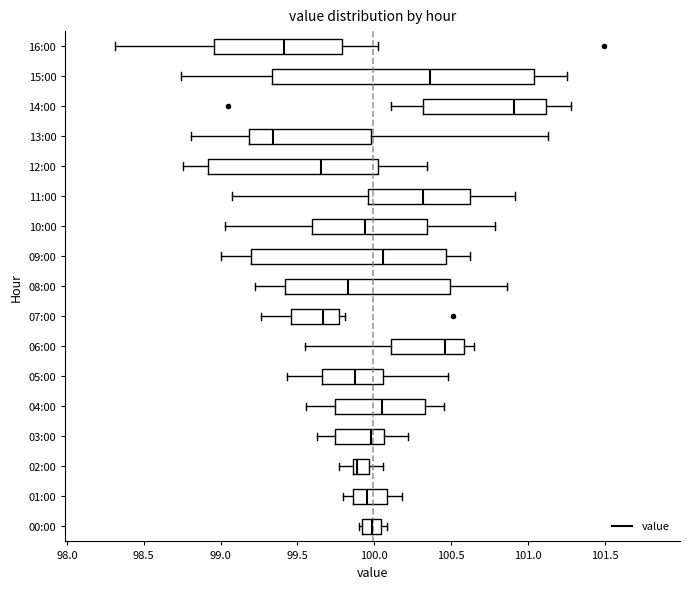

Reading bottom to top, read every box against the x-axis: the position of its median line, the range the box covers, and the ends of its whiskers. The values are not printed on the chart, so give them approximately, as read against the axis.

00:00: median 100.00, box 99.90 to 100.05, whiskers 99.90 (just left of the box's left edge) to 100.10
01:00: median 99.95, box 99.85 to 100.10, whiskers 99.80 to 100.20
02:00: median 99.90, box 99.85 to 99.95, whiskers 99.75 to 100.05
03:00: median 100.00, box 99.75 to 100.05, whiskers 99.65 to 100.20
04:00: median 100.05, box 99.75 to 100.35, whiskers 99.55 to 100.45
05:00: median 99.85, box 99.65 to 100.05, whiskers 99.45 to 100.50
06:00: median 100.45, box 100.10 to 100.60, whiskers 99.55 to 100.65
07:00: median 99.65, box 99.45 to 99.75, whiskers 99.25 to 99.80
08:00: median 99.85, box 99.40 to 100.50, whiskers 99.20 to 100.85
09:00: median 100.05, box 99.20 to 100.45, whiskers 99.00 to 100.60
10:00: median 99.95, box 99.60 to 100.35, whiskers 99.05 to 100.80
11:00: median 100.30, box 99.95 to 100.60, whiskers 99.10 to 100.90
12:00: median 99.65, box 98.90 to 100.00, whiskers 98.75 to 100.35
13:00: median 99.35, box 99.20 to 100.00, whiskers 98.80 to 101.15
14:00: median 100.90, box 100.30 to 101.10, whiskers 100.10 to 101.30
15:00: median 100.35, box 99.35 to 101.05, whiskers 98.75 to 101.25
16:00: median 99.40, box 98.95 to 99.80, whiskers 98.30 to 100.05